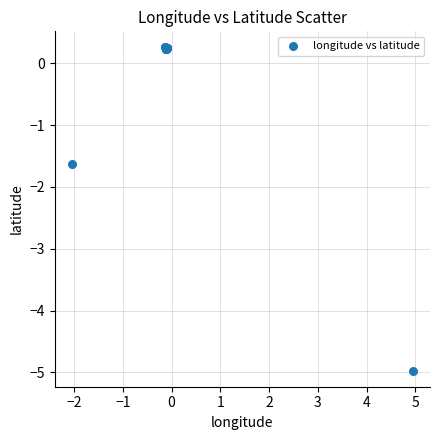

What Y value in the scatter plot is closest to -2?

-1.6